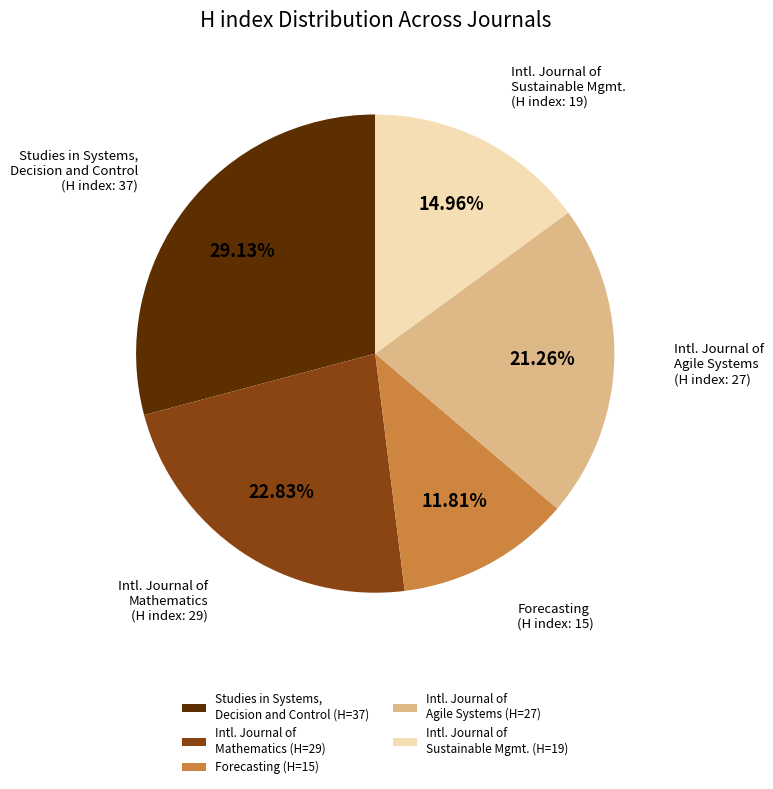

How many segments does this pie chart have?

5